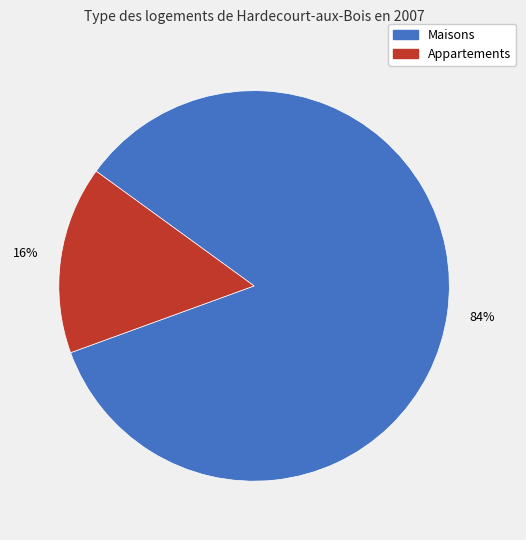

Do Appartements and Maisons together represent more than half of the pie?

Yes